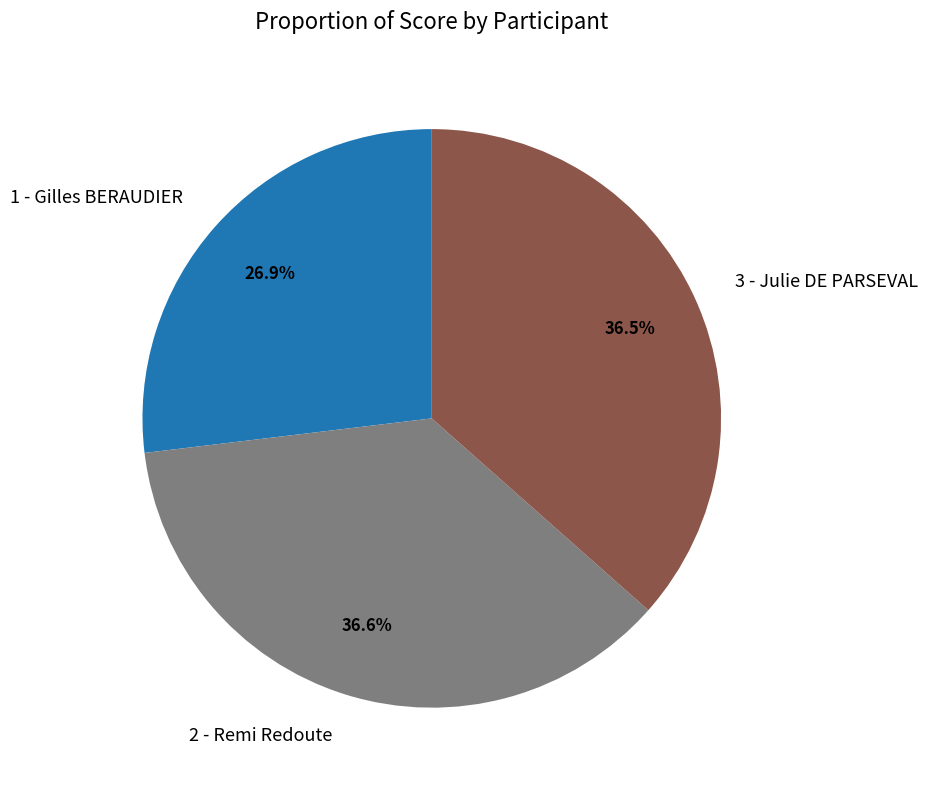

What portion of the pie excludes 3 - Julie DE PARSEVAL?

63.5%